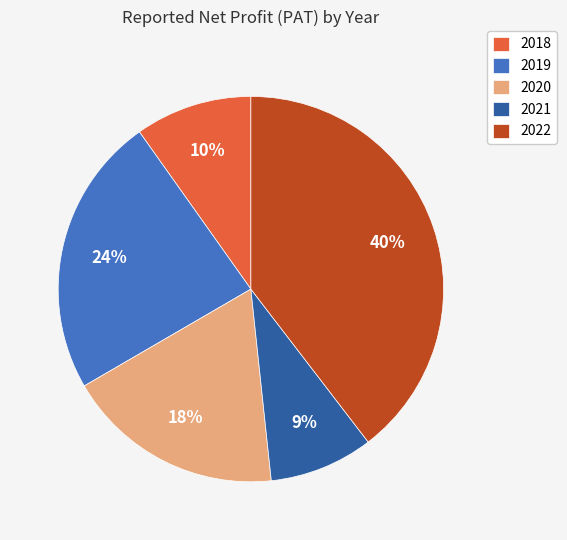

To the nearest percent, what is the difference between the largest and smallest slice percentages?

31%